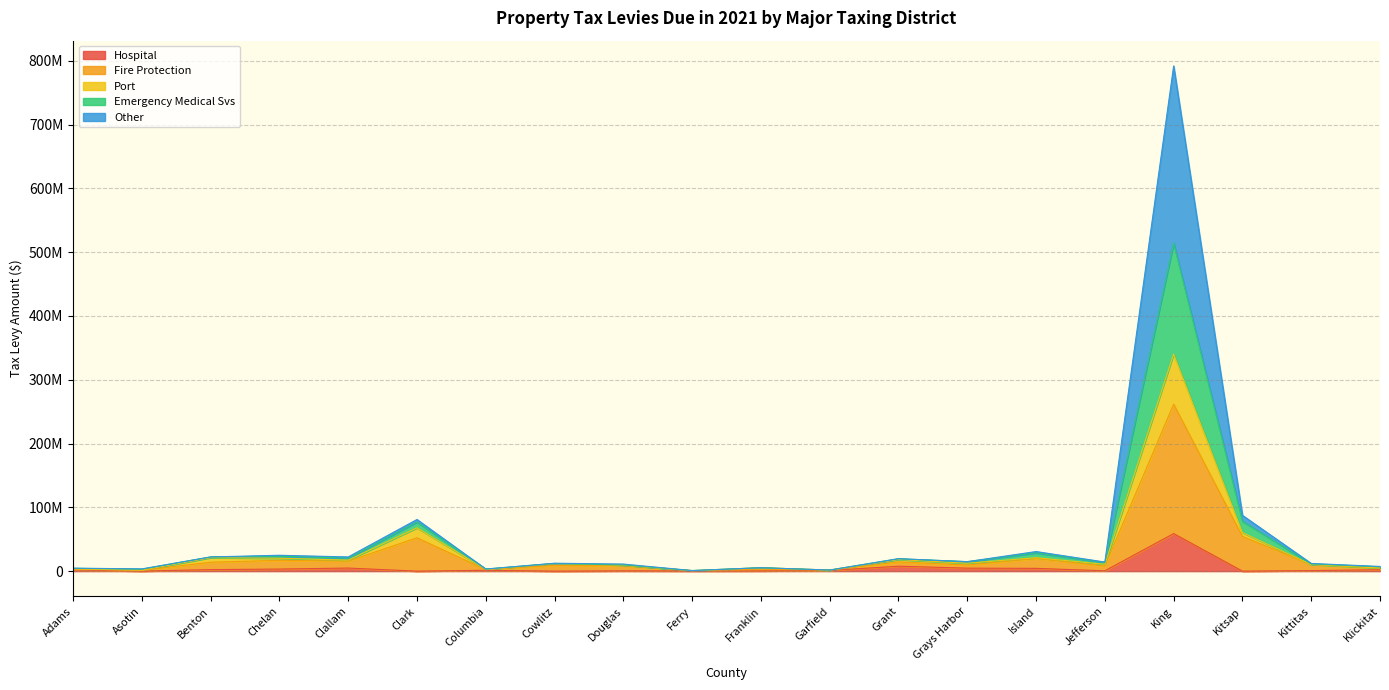

True or false: Port and Hospital intersect in this chart.

False